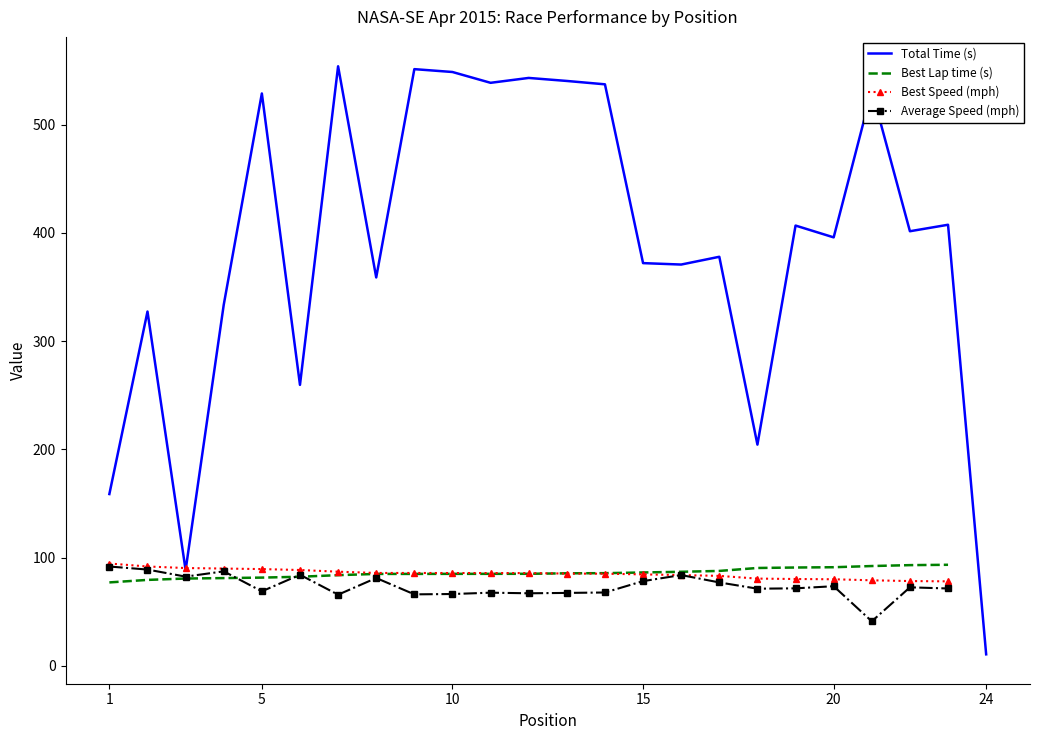

How many categories are shown in the chart?

24